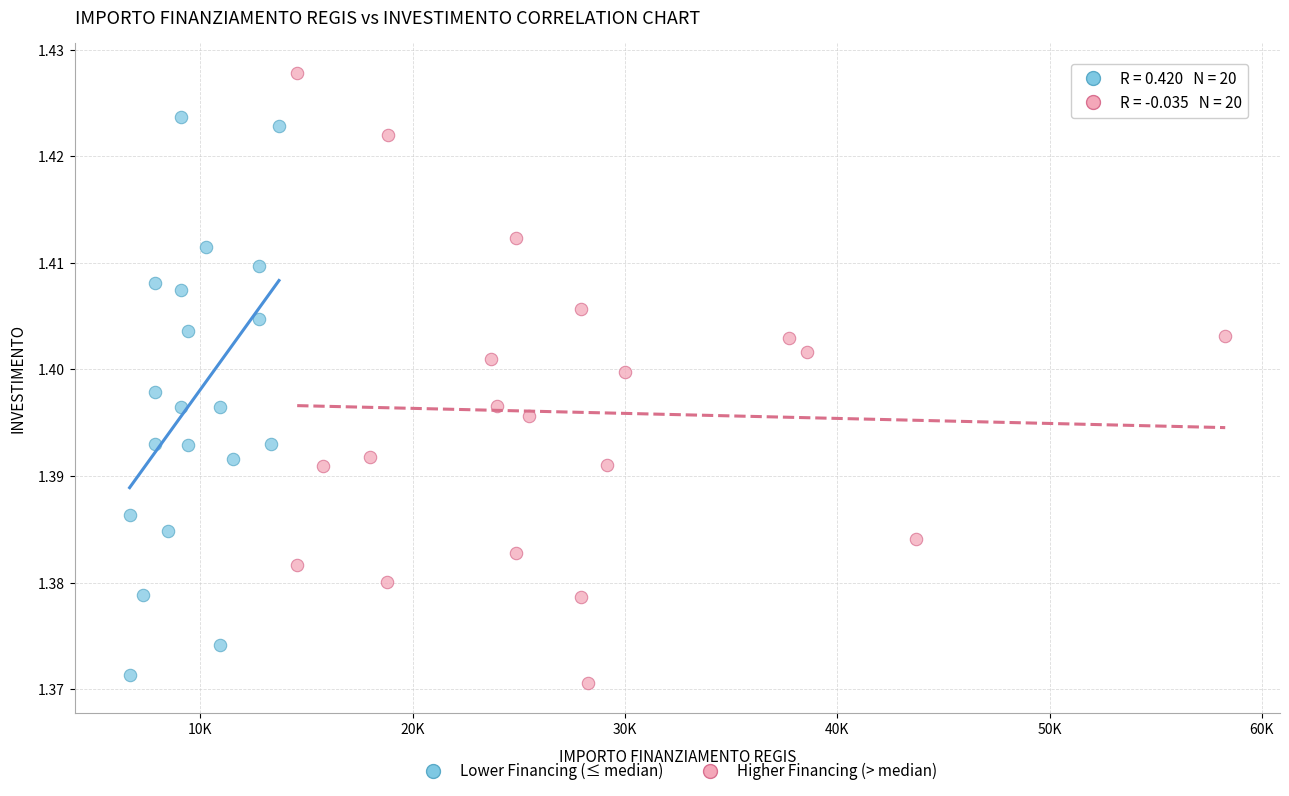

Which series has the widest spread of Y values?

Higher Financing (> median)